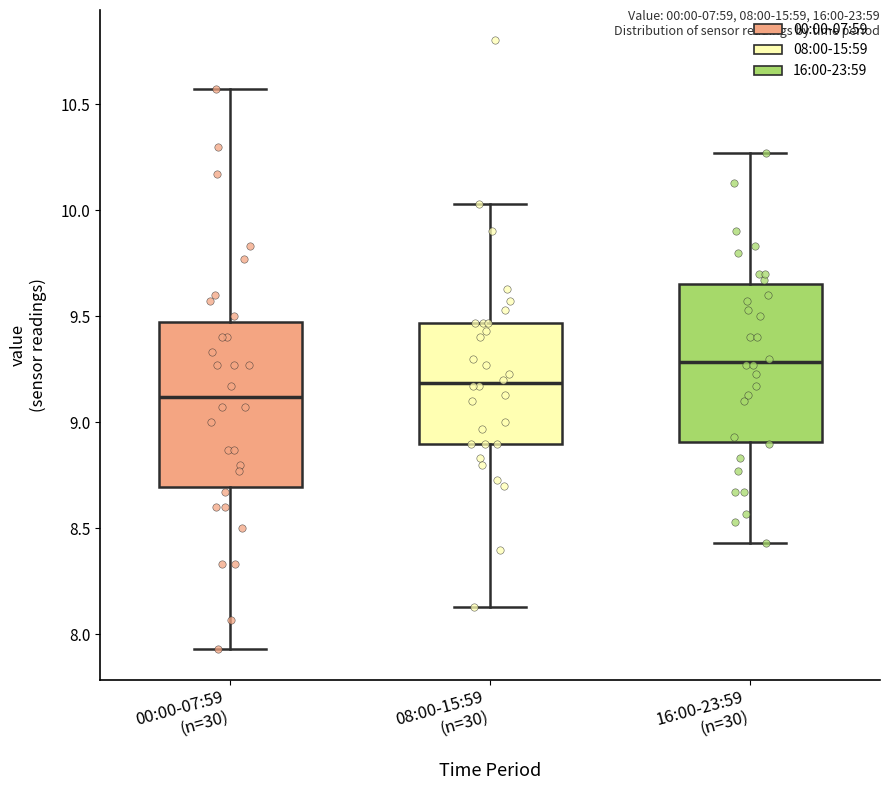

Which box has the highest median line?

16:00-23:59 (n=30)